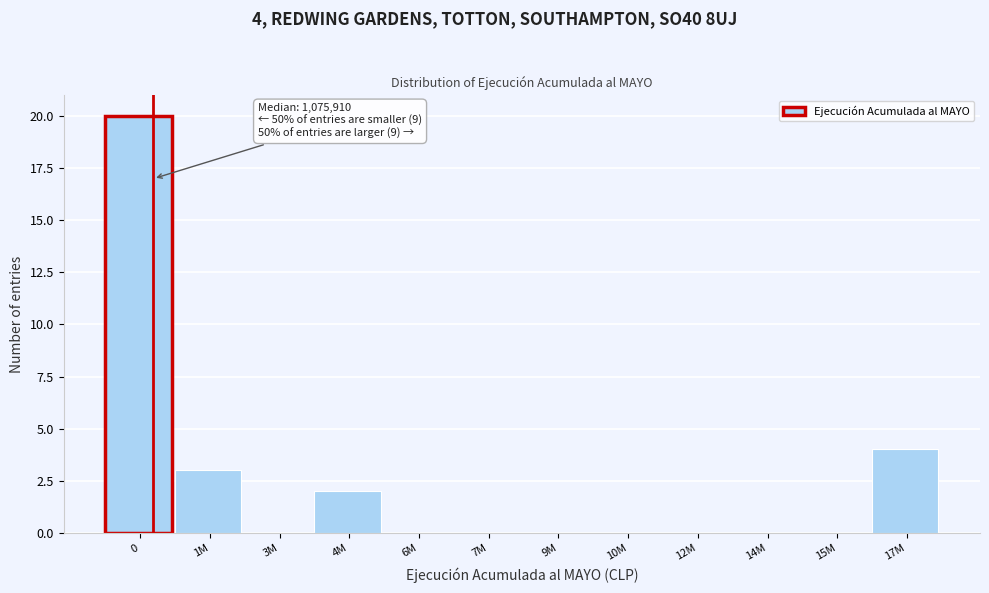

Reading right to left, transcribe all the data shown in this chart.

17M=4	15M=0	14M=0	12M=0	10M=0	9M=0	7M=0	6M=0	4M=2	3M=0	1M=3	0=20